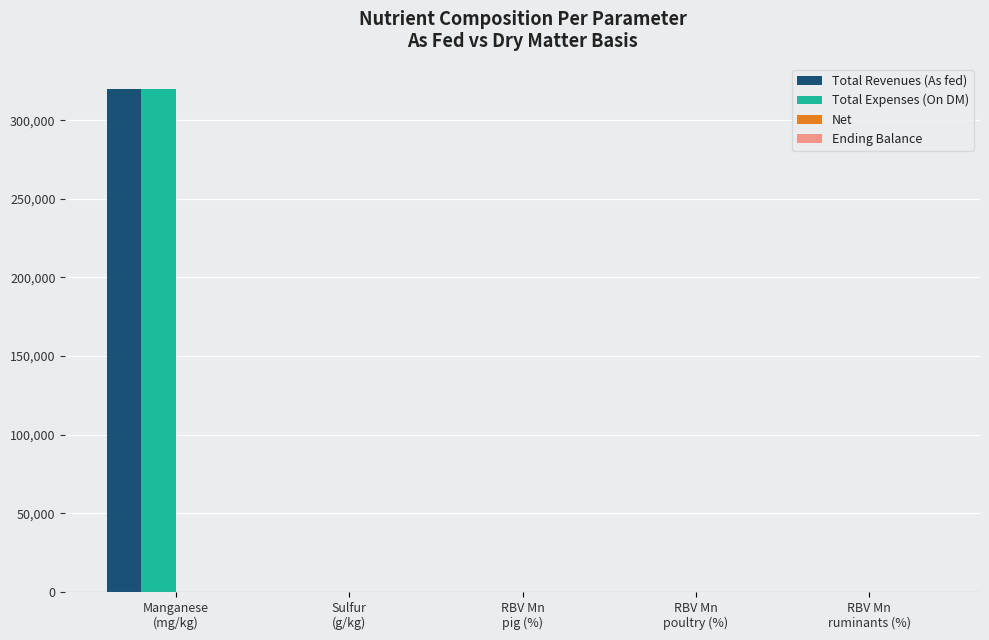

What is the highest value of the Total Revenues (As fed) series?

319680